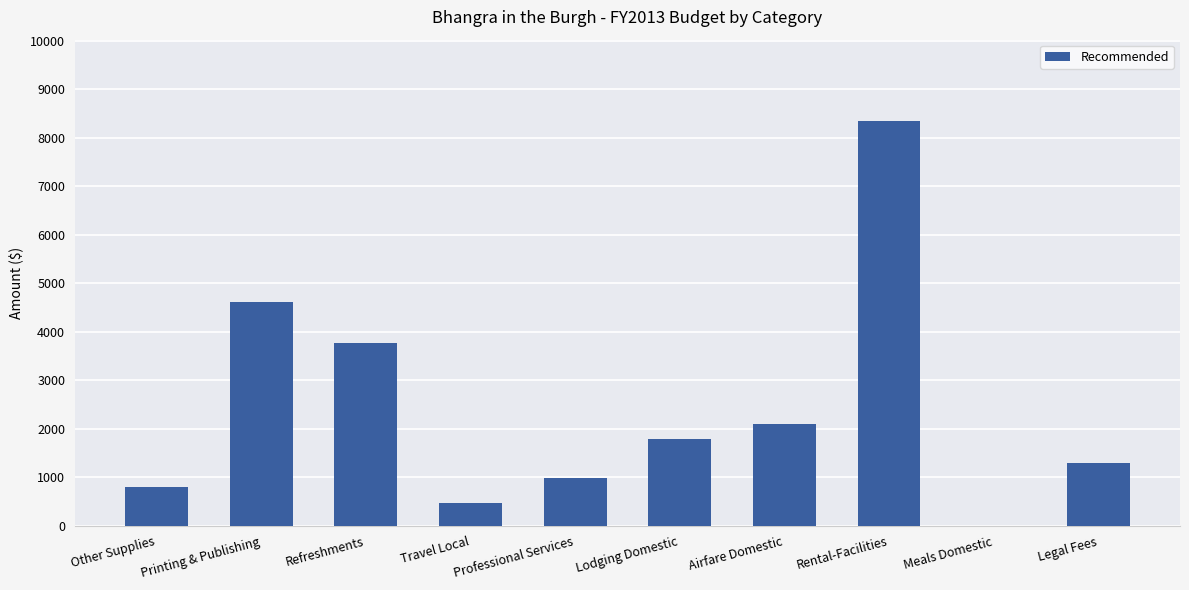

What is the difference between the values at Other Supplies and Printing & Publishing?

3810